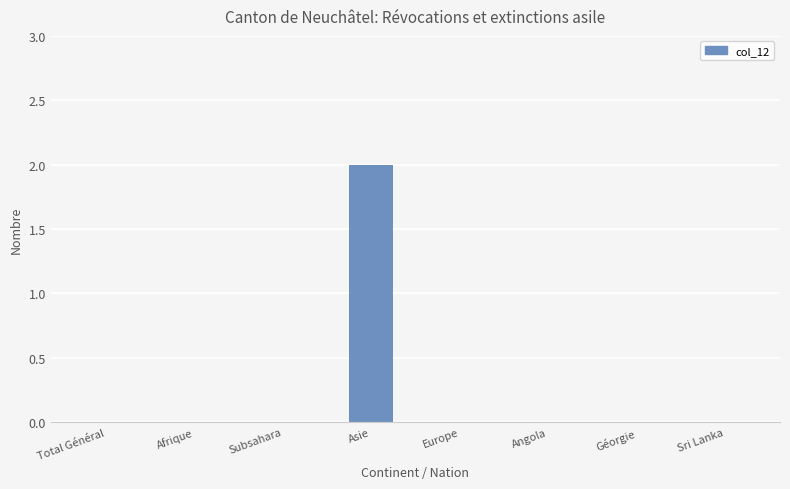

Reading left to right, extract all data points from this chart.

0	0	0	2	0	0	0	0